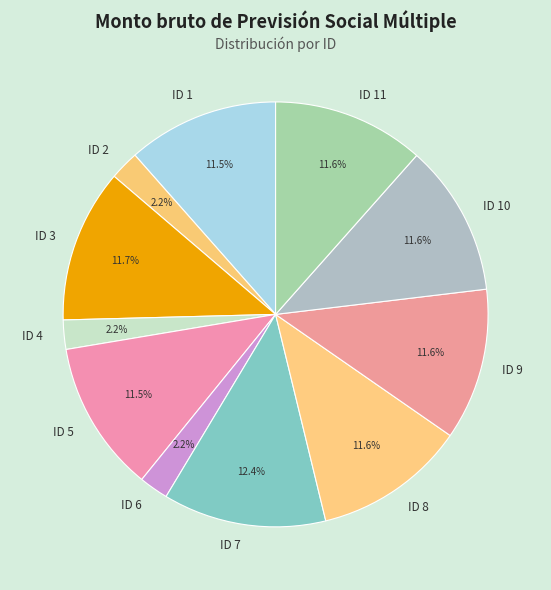

To the nearest percent, what percentage of the pie is ID 7?

12%